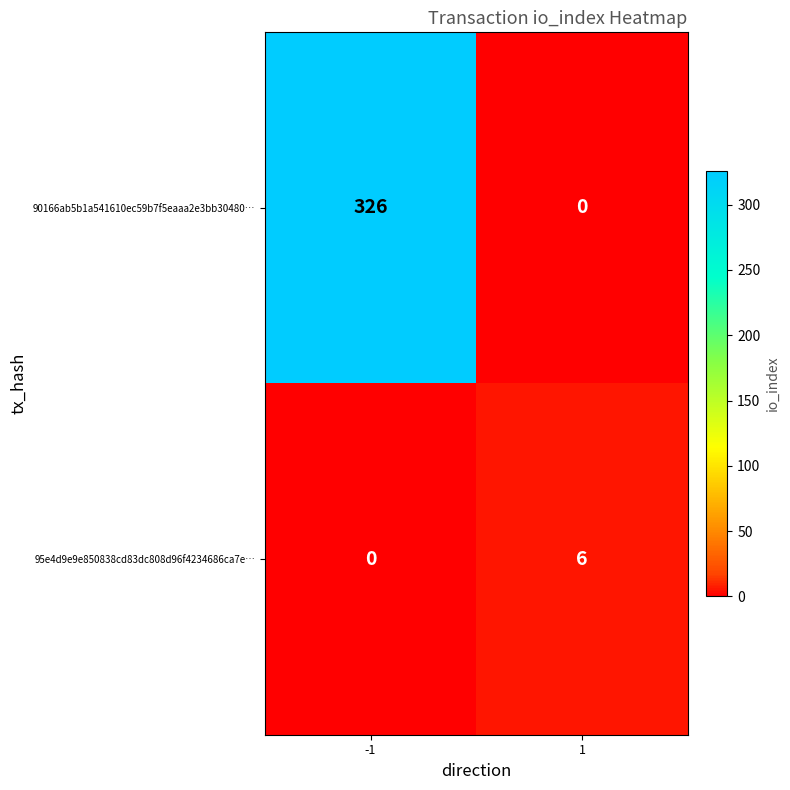

How many positive values does the 90166ab5b1a541610ec59b7f5eaaa2e3bb30480… series have?

1